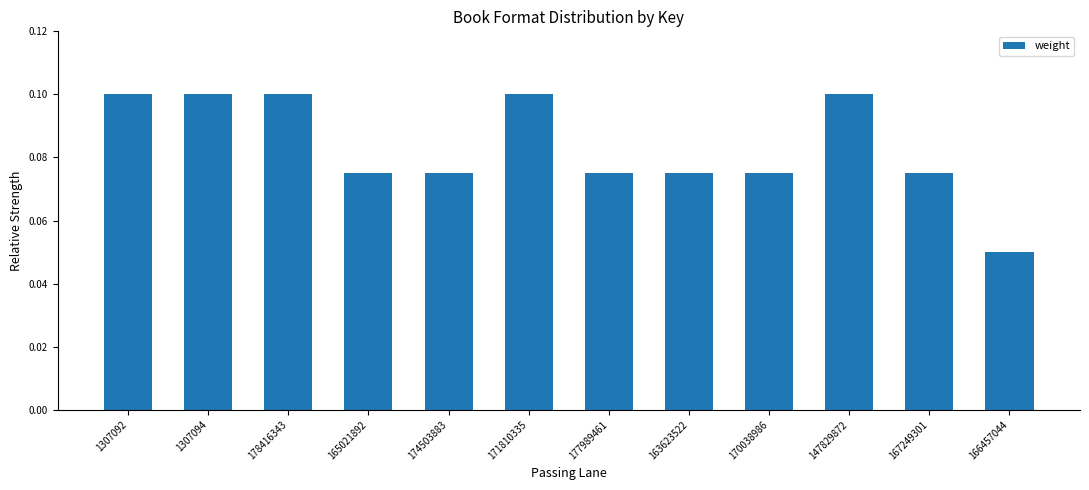

True or false: the data shows 0.0 at 171810335.

False